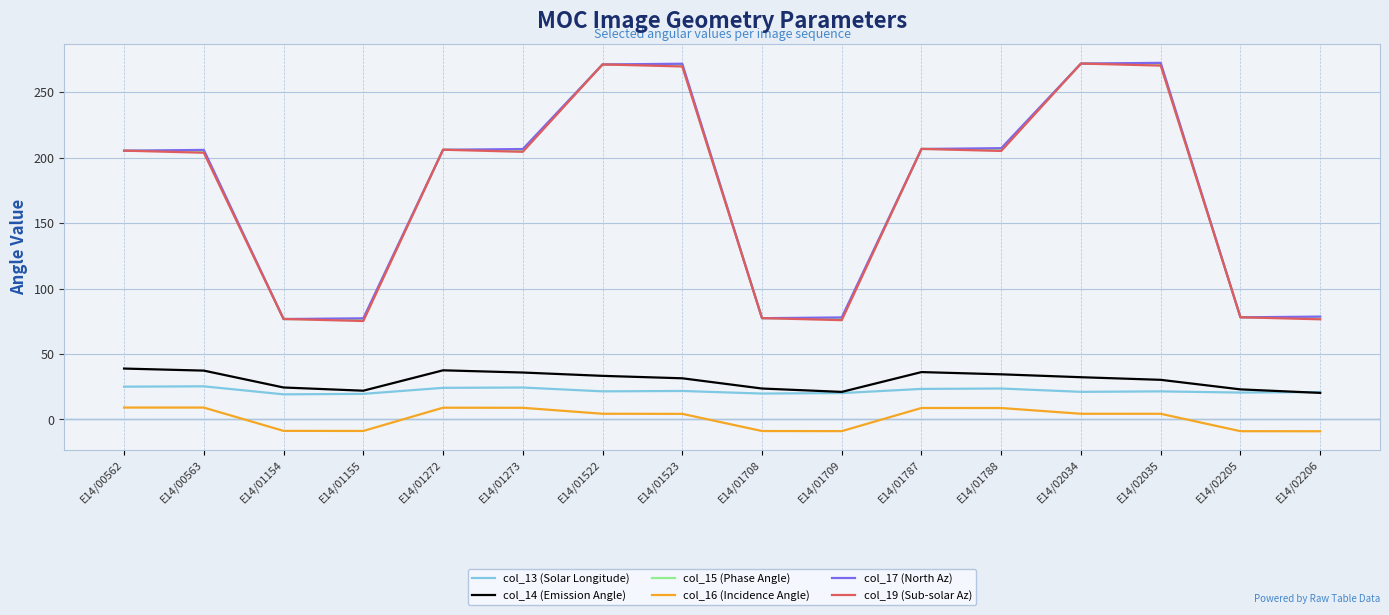

What is the greatest value displayed?

272.4